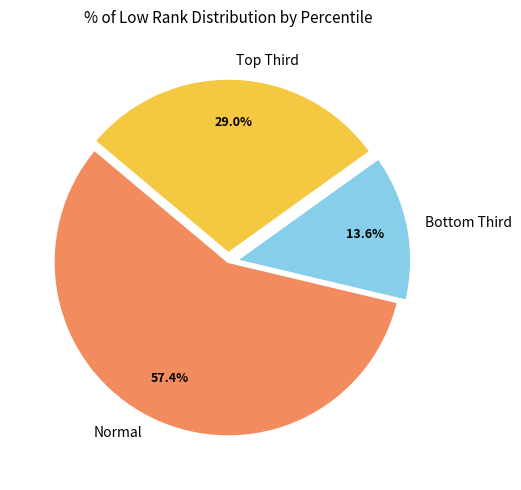

Which slice represents more than half of the pie?

Normal